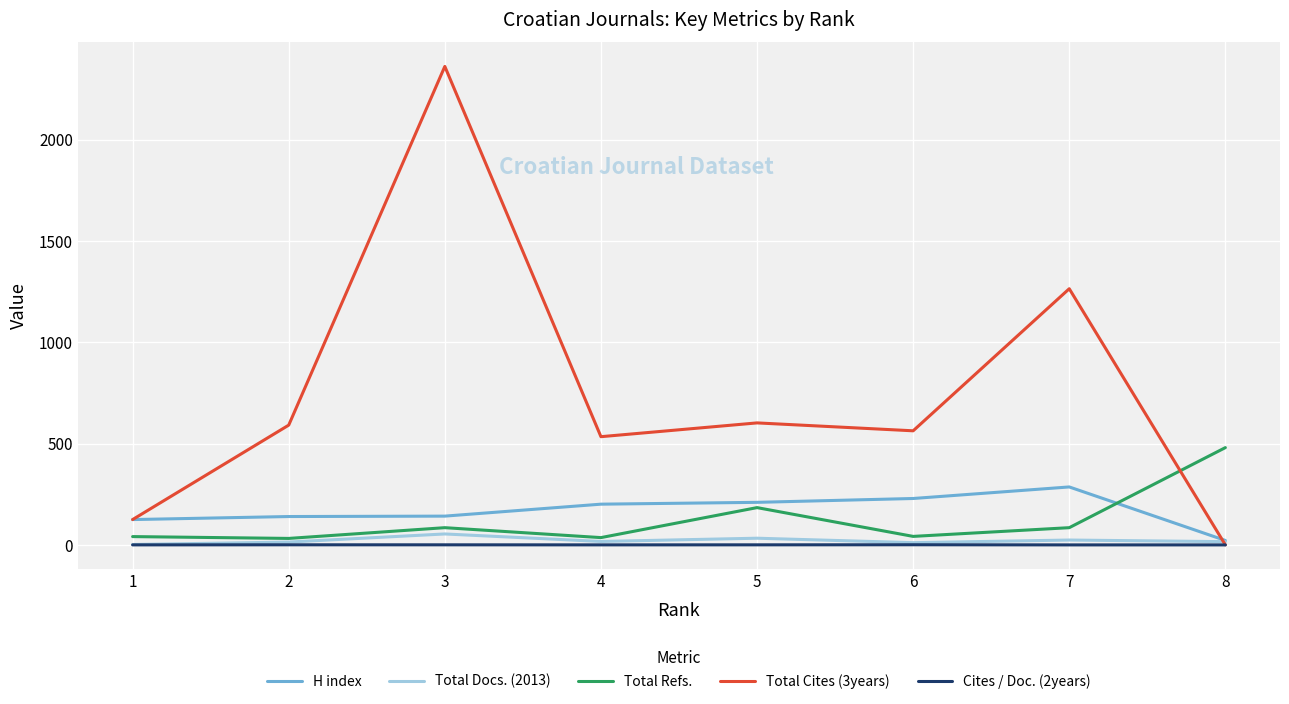

Is it true that Total Cites (3years) equals 1070.4 at 5?

False